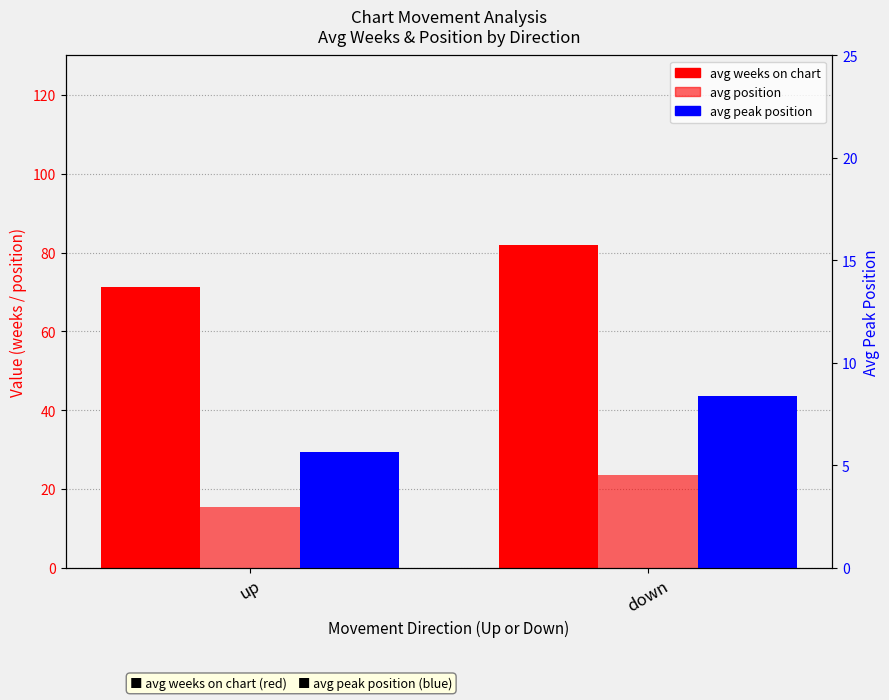

What is the difference between the maximum and minimum values in the avg weeks on chart series?

10.7